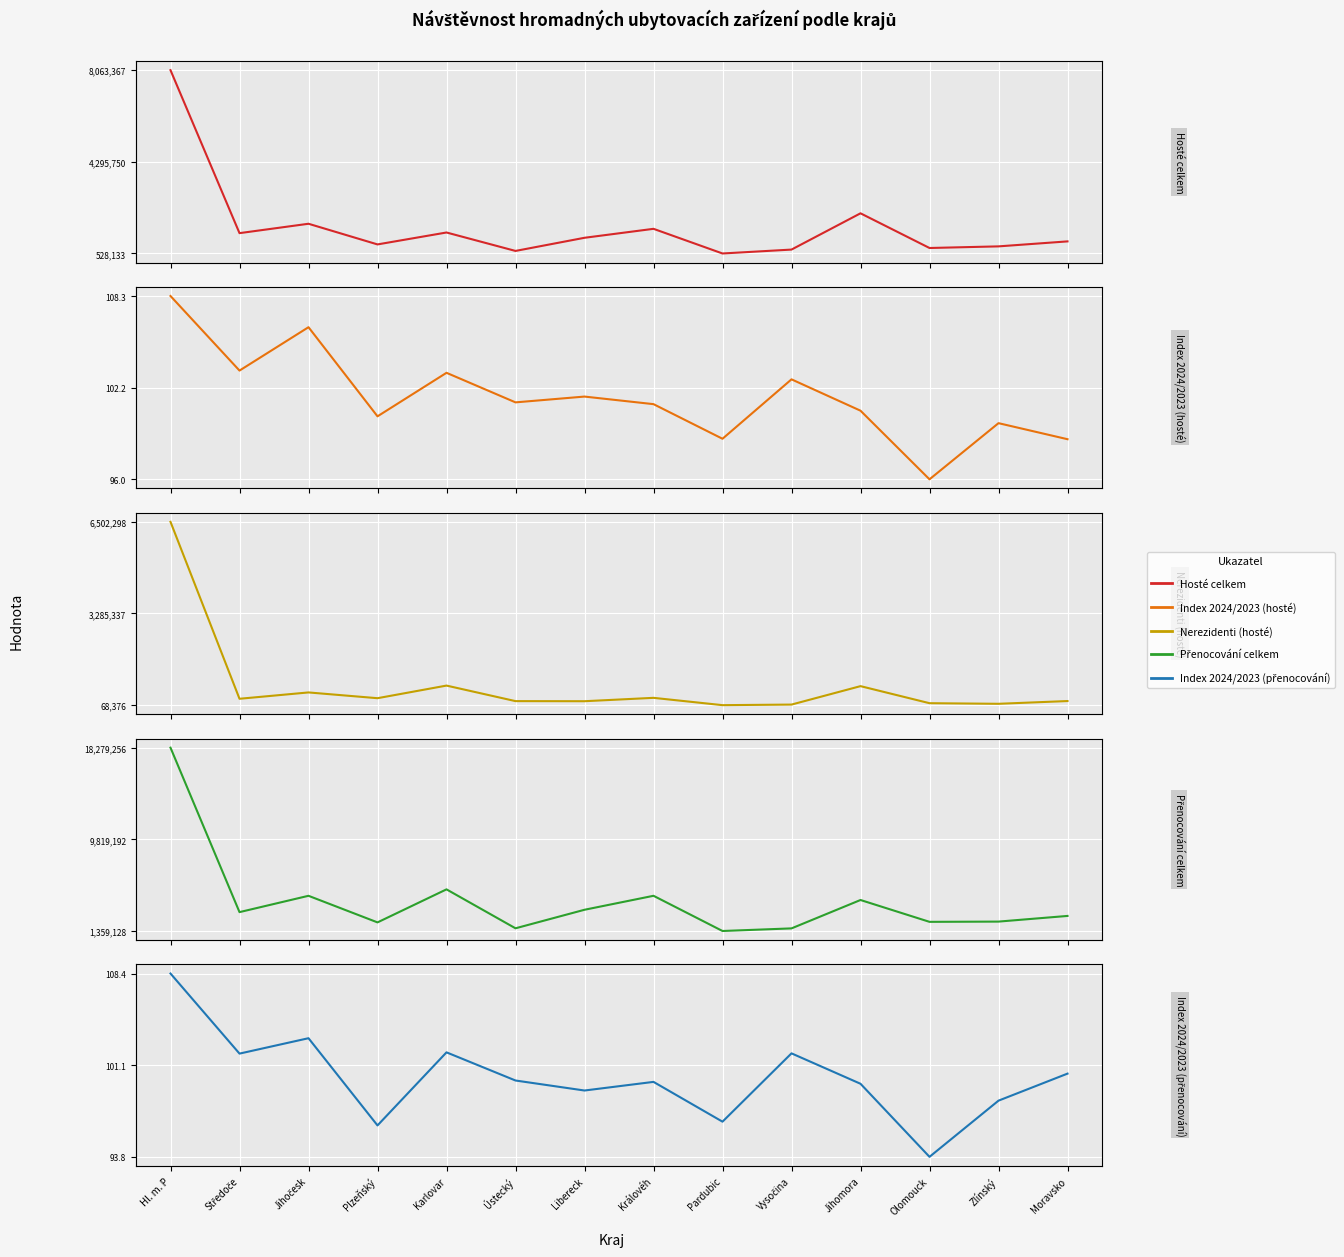

List the labels in order of Index 2024/2023 (hosté) value, largest first.

Hl. m. P, Jihočesk, Středoče, Karlovar, Vysočina, Libereck, Ústecký, Královéh, Jihomora, Plzeňský, Zlínský, Pardubic, Moravsko, Olomouck